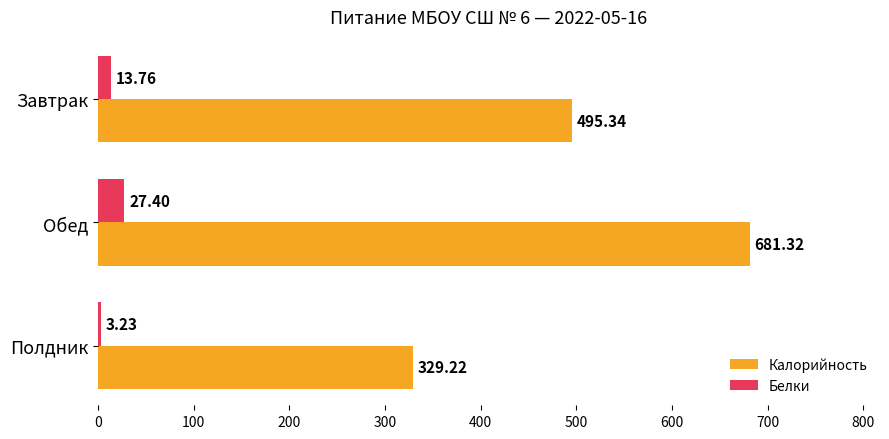

Rank the categories by Калорийность value from highest to lowest.

Обед, Завтрак, Полдник